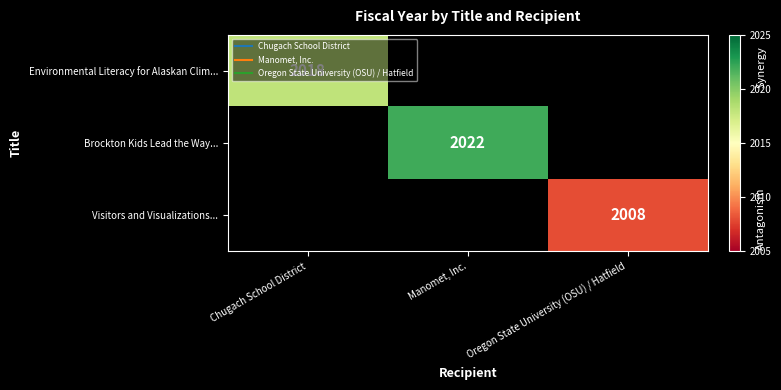

Is the value of Brockton Kids Lead the Way... at Manomet, Inc. greater than the value of Environmental Literacy for Alaskan Clim... at Manomet, Inc.?

No